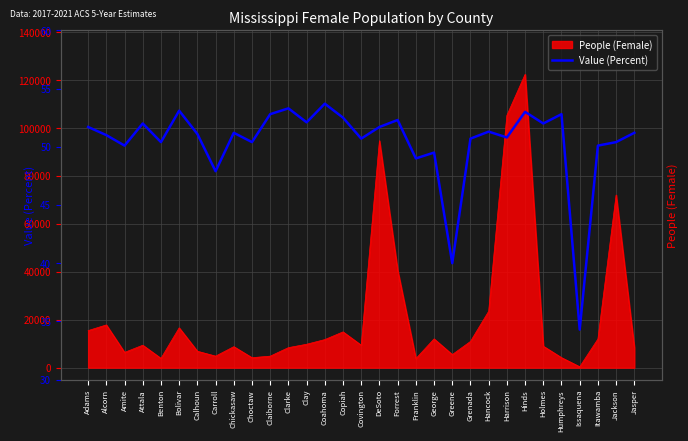

Reading right to left, list all the values displayed in this chart.

51.2	50.4	50.1	34.3	52.8	52.0	53.0	50.8	51.3	50.7	40.0	49.5	49.0	52.3	51.7	50.7	52.5	53.7	52.1	53.3	52.8	50.4	51.2	47.9	51.1	53.1	50.4	52.0	50.1	51.0	51.7